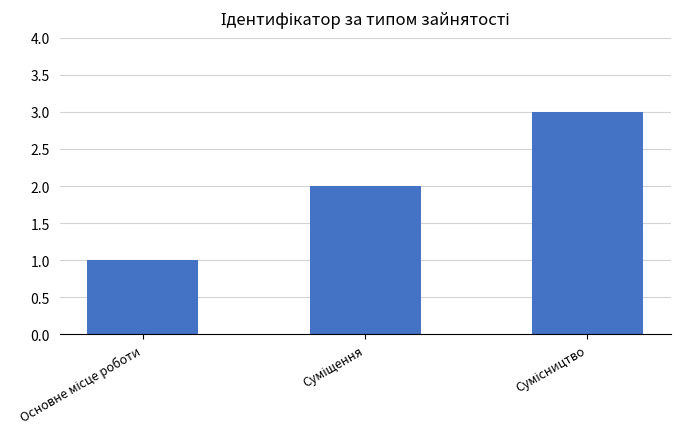

What is the greatest value displayed?

3